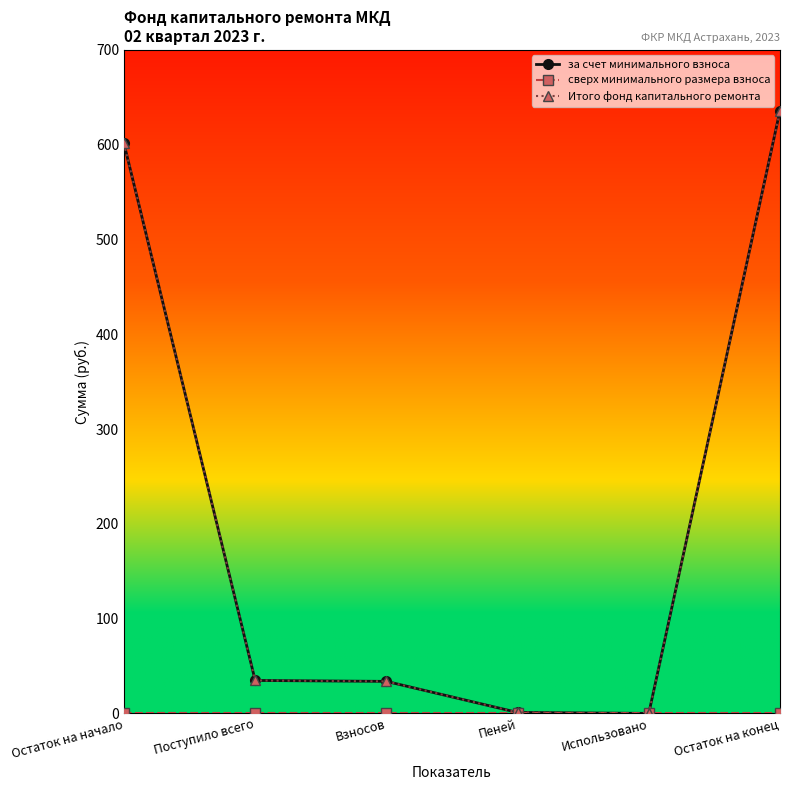

In за счет минимального взноса, how many points are lower than both neighbors (excluding endpoints)?

1